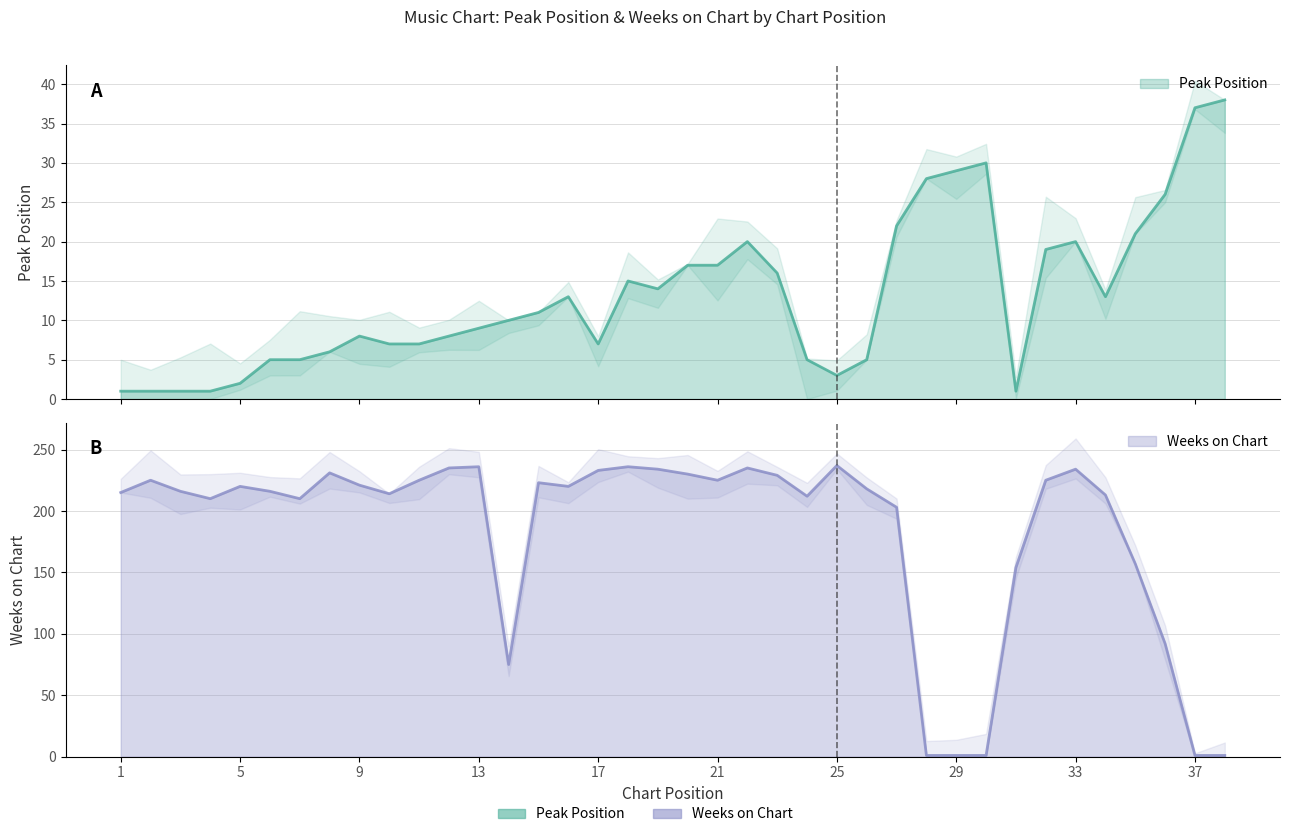

What is the value of the Weeks on Chart point at the 4th from the left?

210